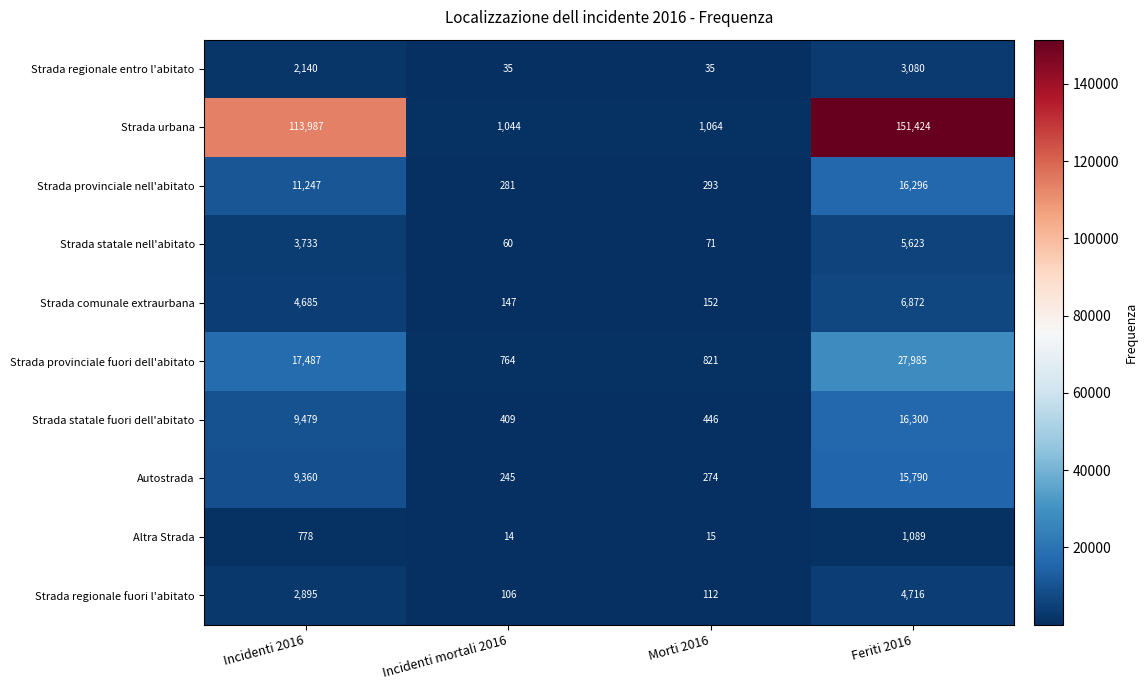

Is it true that Strada urbana equals 1064 at Morti 2016?

True